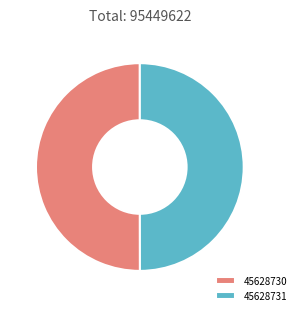

Is it true that 45628730 is 58% of the pie?

False